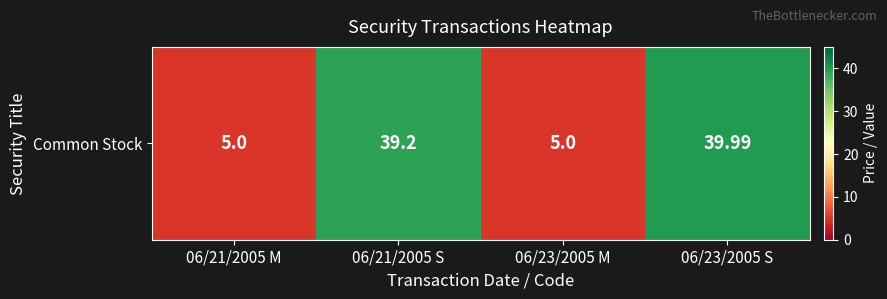

What is the maximum value shown in the chart?

40.0